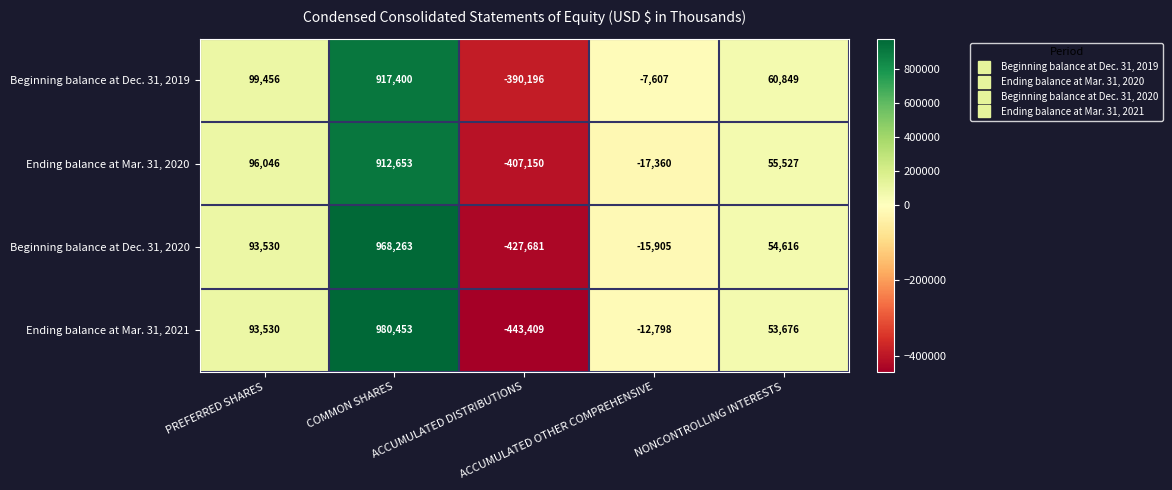

Which series changed the most between ACCUMULATED DISTRIBUTIONS and ACCUMULATED OTHER COMPREHENSIVE?

Ending balance at Mar. 31, 2021